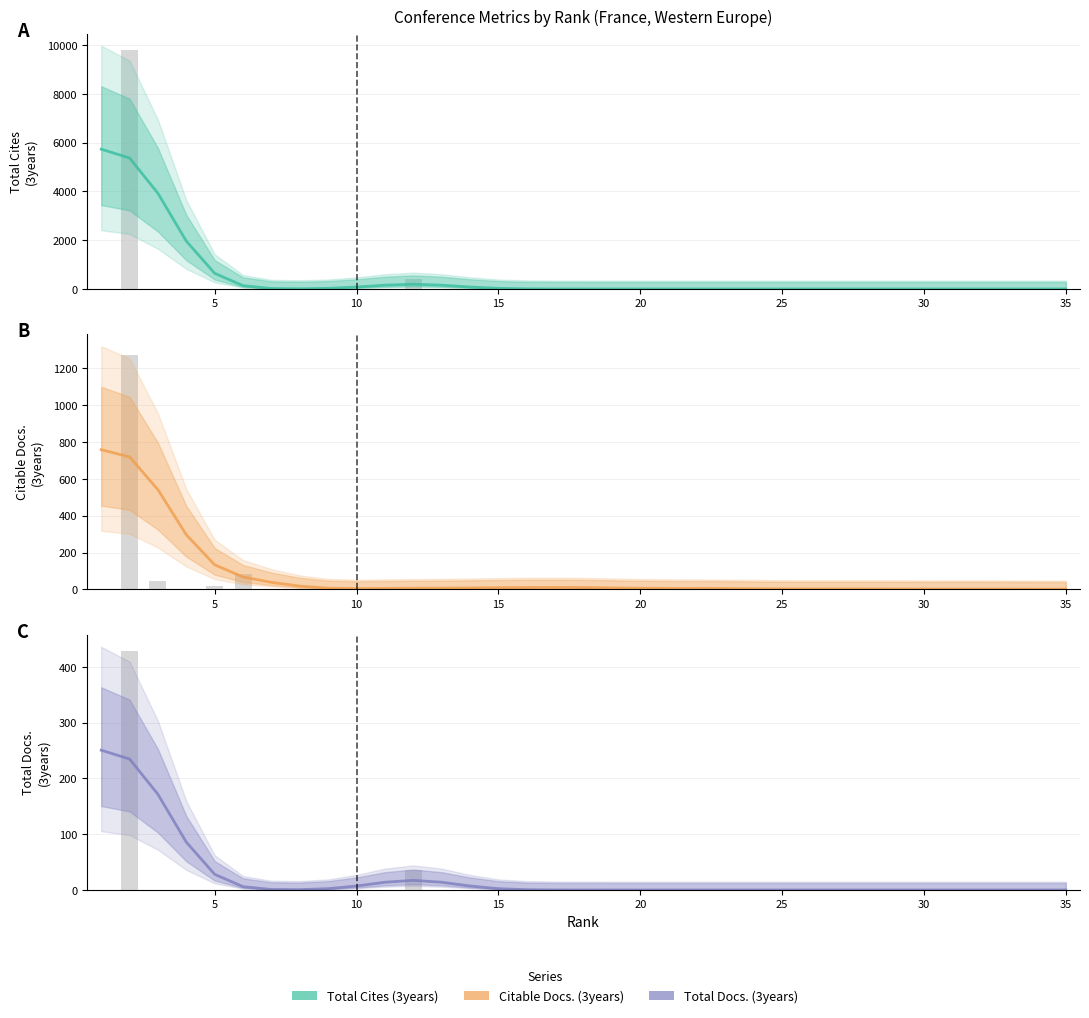

The value of Total Docs. (3years) at 27 is 150.6. True or false?

False